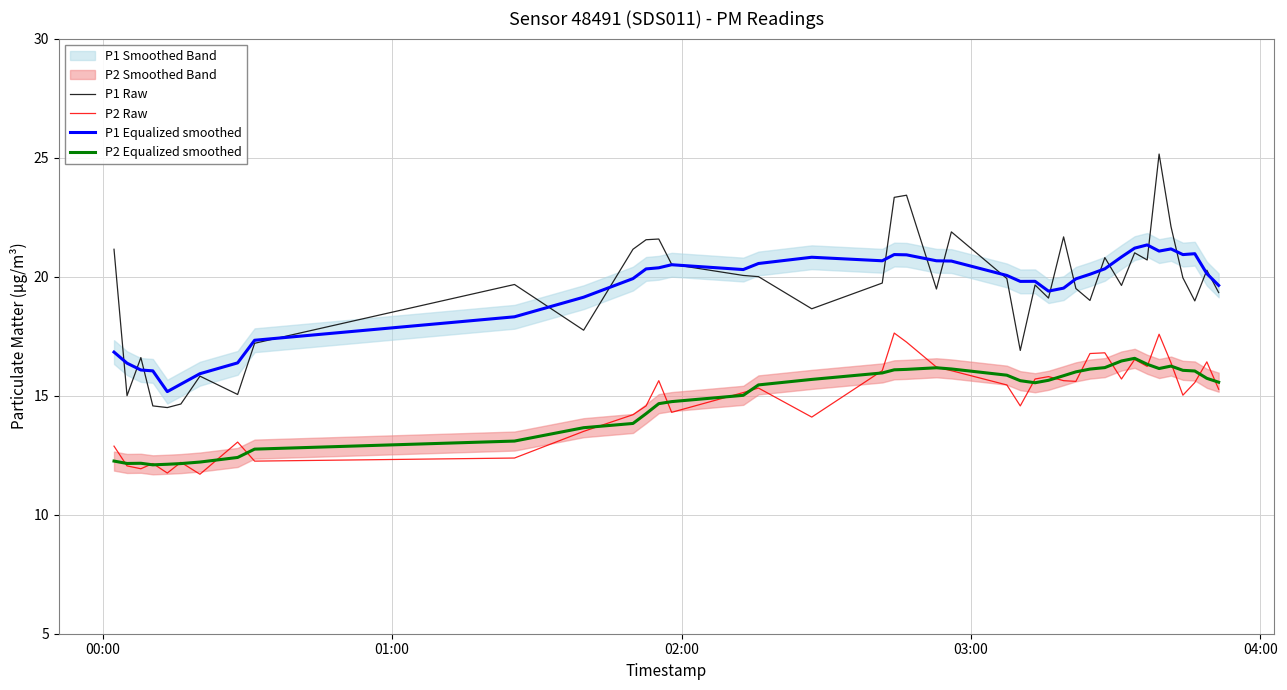

In P1 Equalized smoothed, how many points are higher than both neighbors (excluding endpoints)?

7